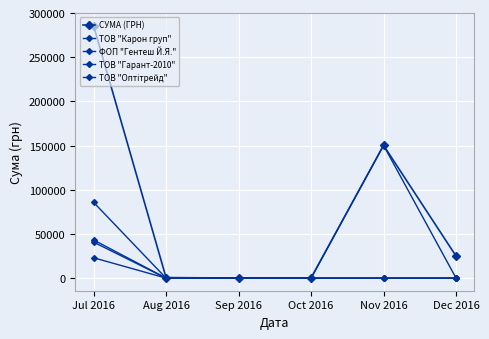

Which series has the widest spread of values?

СУМА (ГРН)